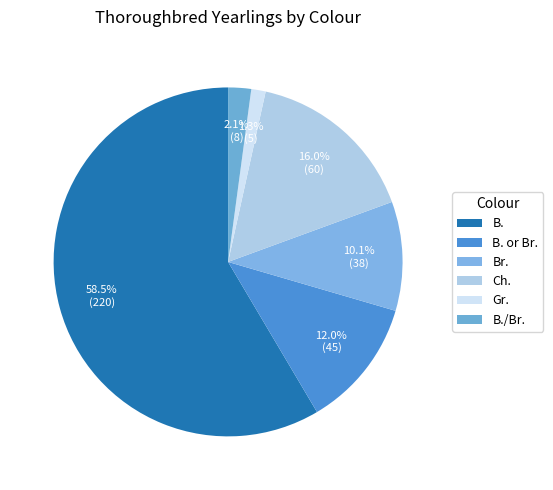

Which has a higher value, Ch. or B. or Br.?

Ch.